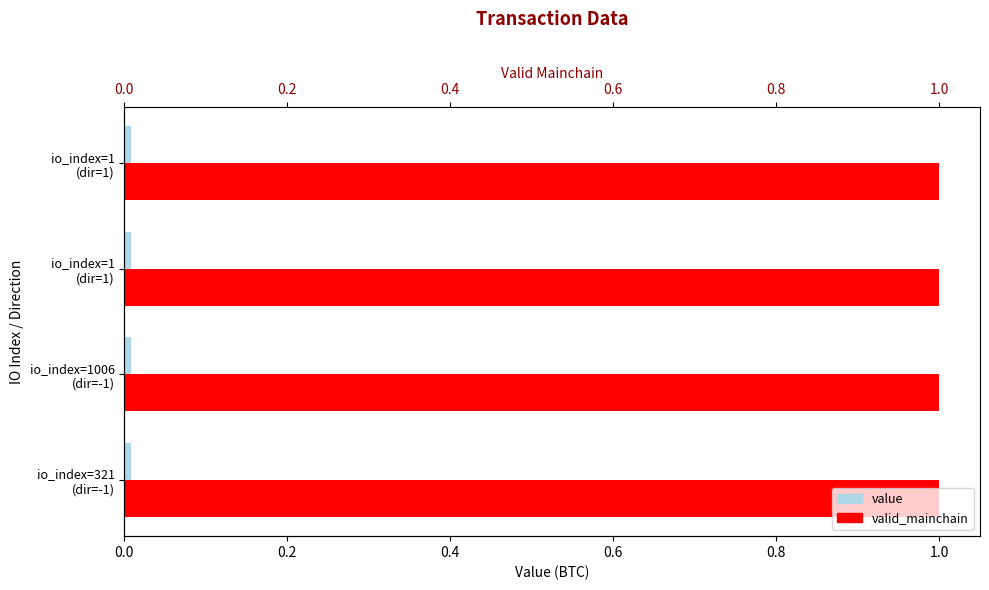

Which series has the largest total across all categories?

valid_mainchain